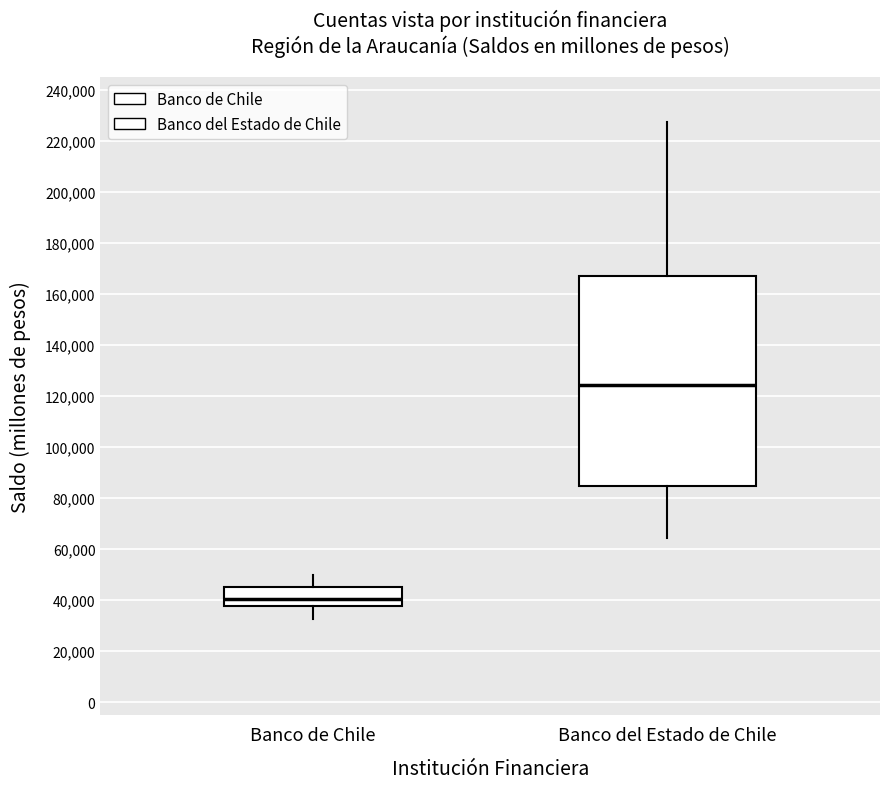

Comparing the boxes themselves (not the whiskers), which one is the tallest?

Banco del Estado de Chile